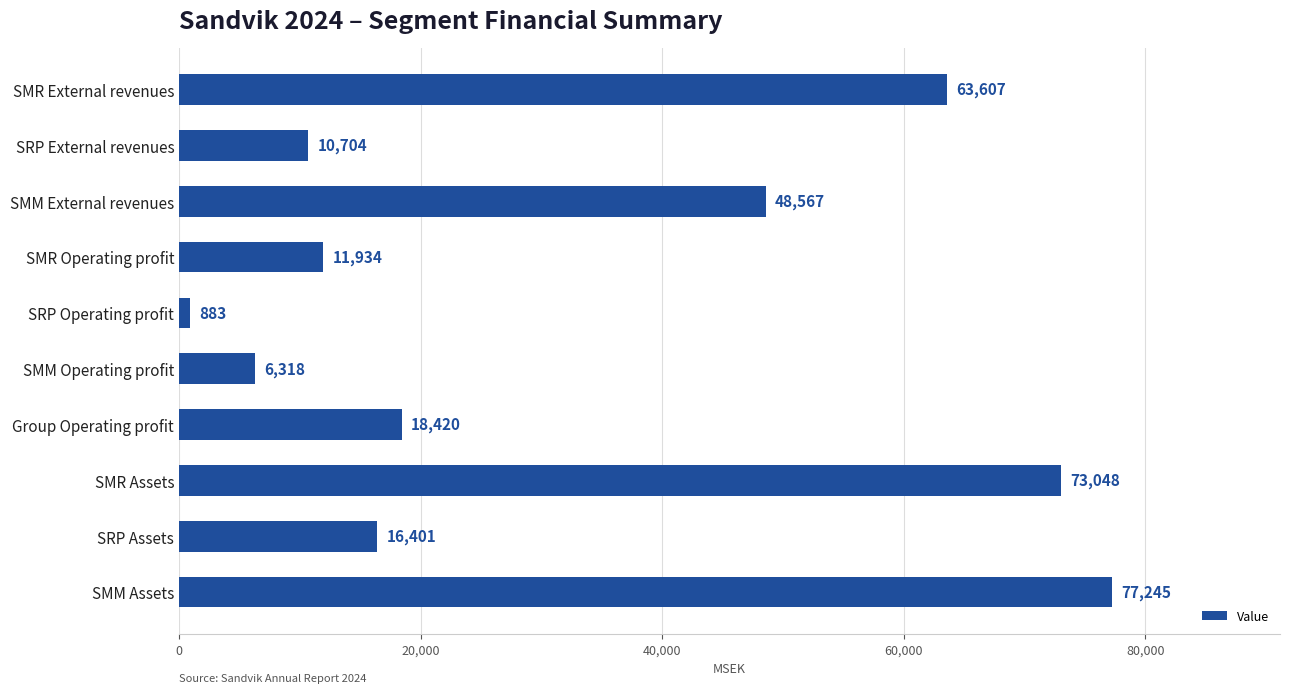

How many values are below 18420?

5